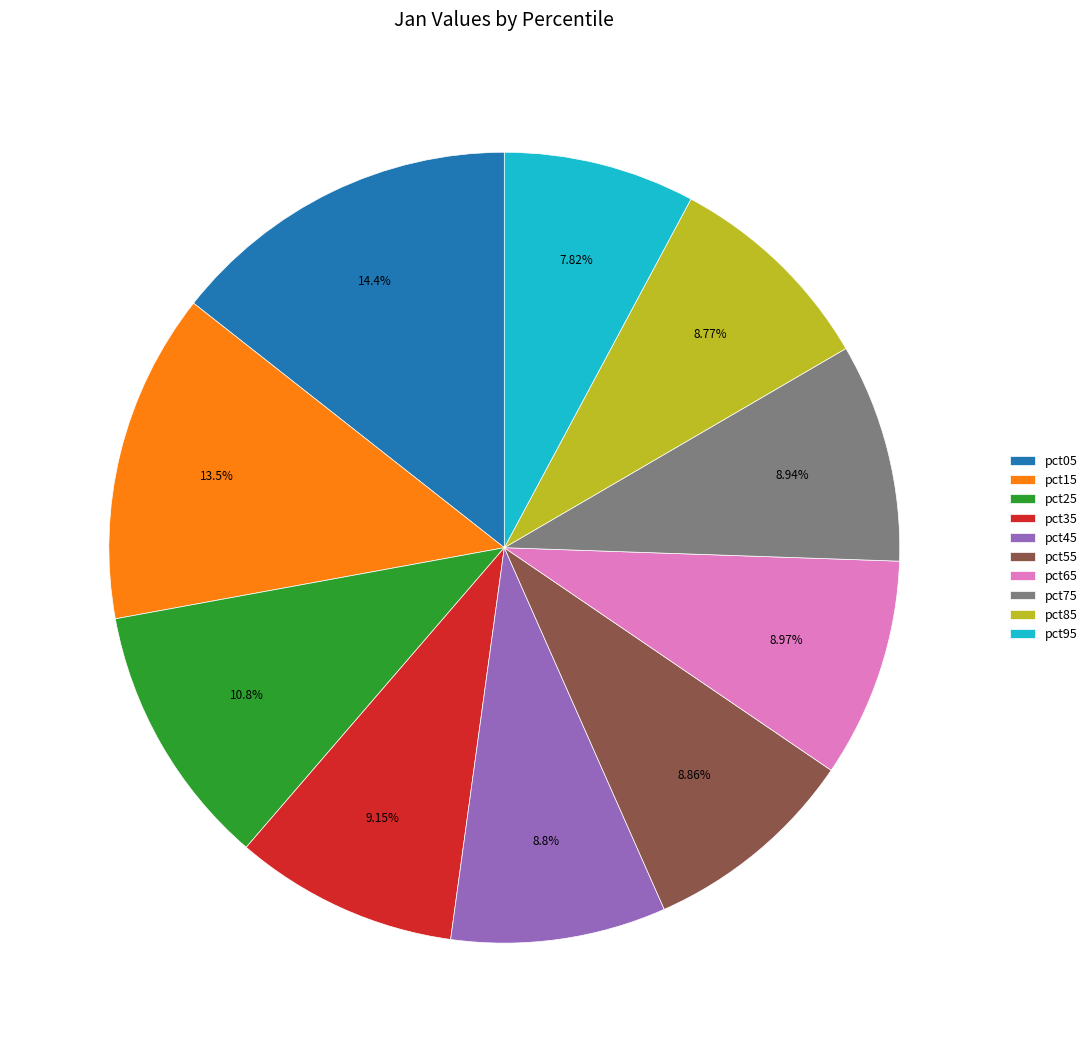

What percentage is NOT represented by pct95?

92.2%